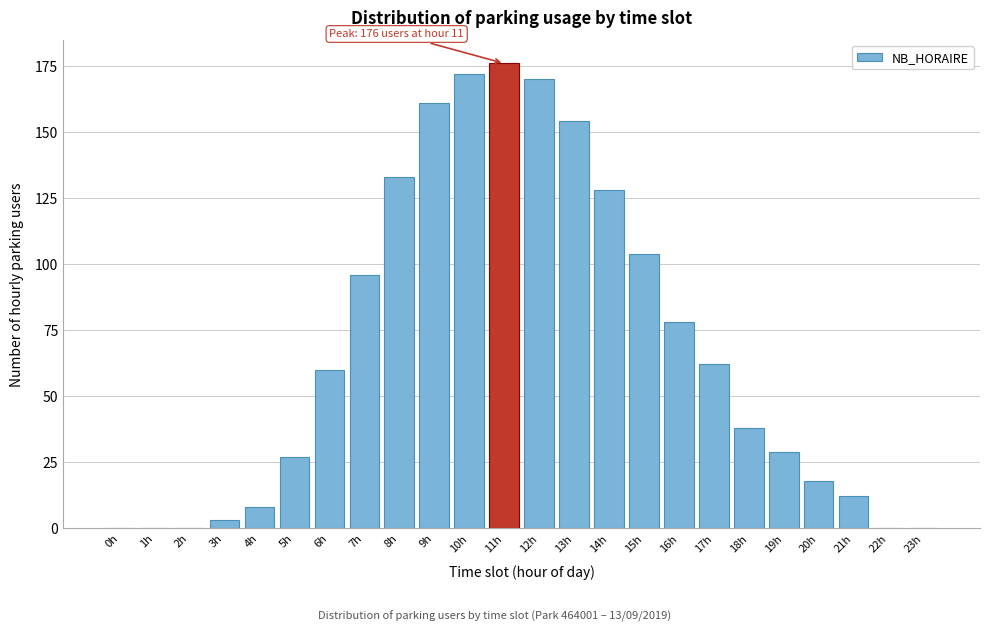

Reading right to left, extract all data points from this chart.

23h=0	22h=0	21h=12	20h=18	19h=29	18h=38	17h=62	16h=78	15h=104	14h=128	13h=154	12h=170	11h=176	10h=172	9h=161	8h=133	7h=96	6h=60	5h=27	4h=8	3h=3	2h=0	1h=0	0h=0